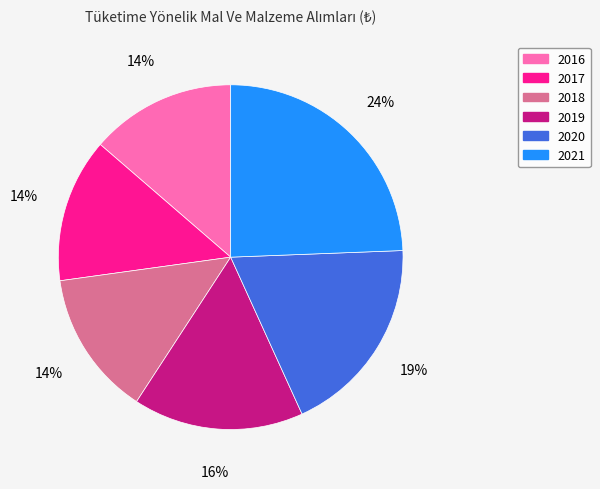

How many segments does this pie chart have?

6